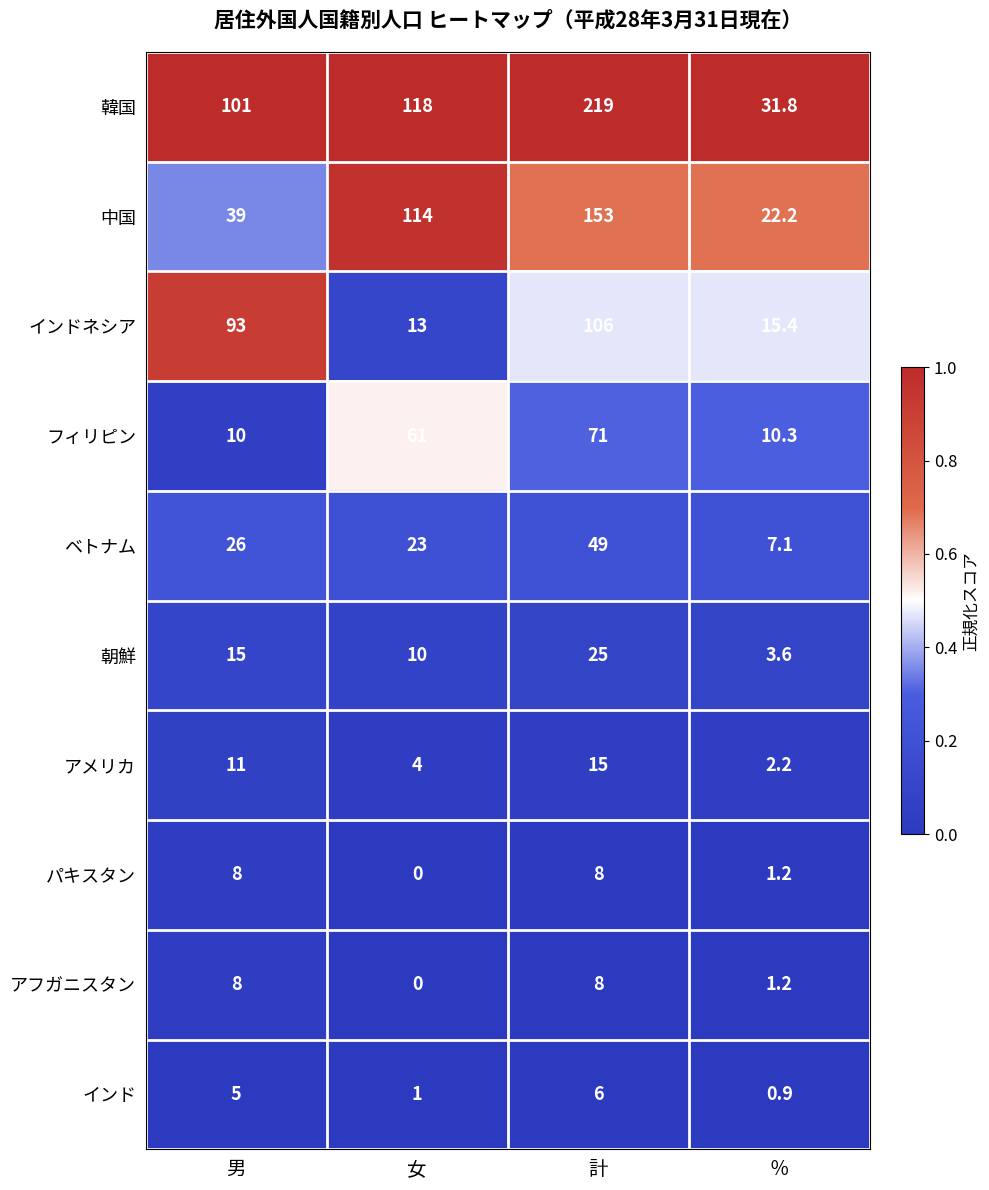

Rank the categories by インド value from highest to lowest.

計, 男, 女, ％